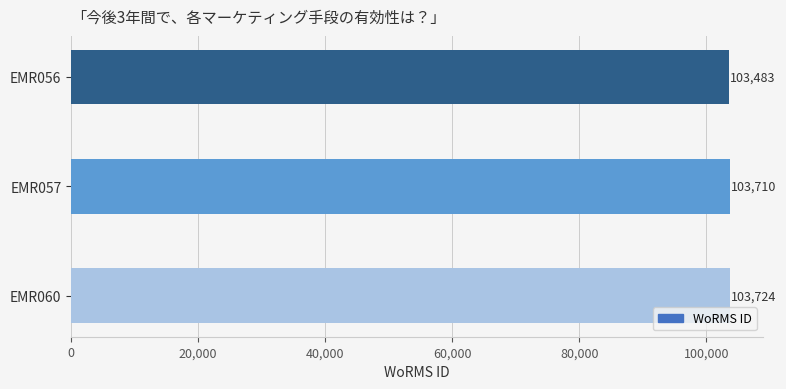

Read the value at EMR057, to the nearest 10.

103710